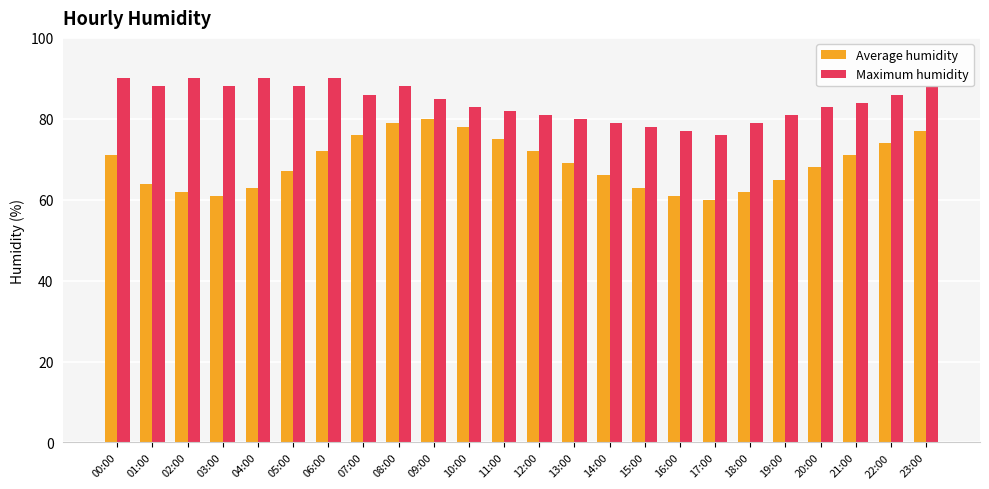

What is the maximum value shown in the chart?

90